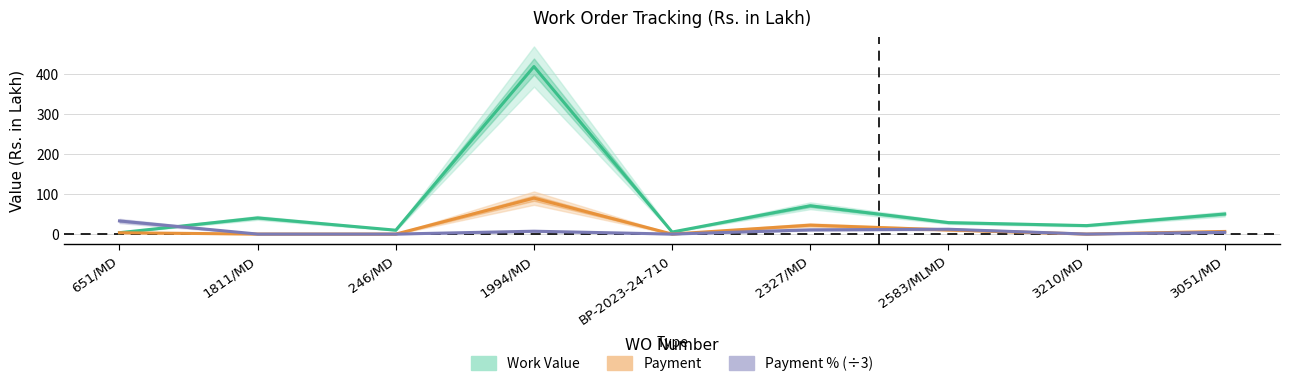

Where is the first local minimum for Payment?

BP-2023-24-710